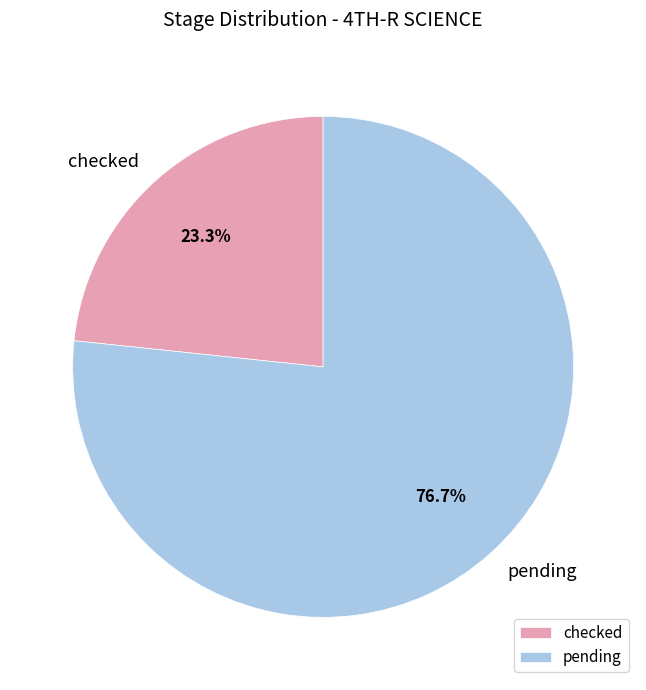

What percentage is the checked slice, to the nearest percent?

23%